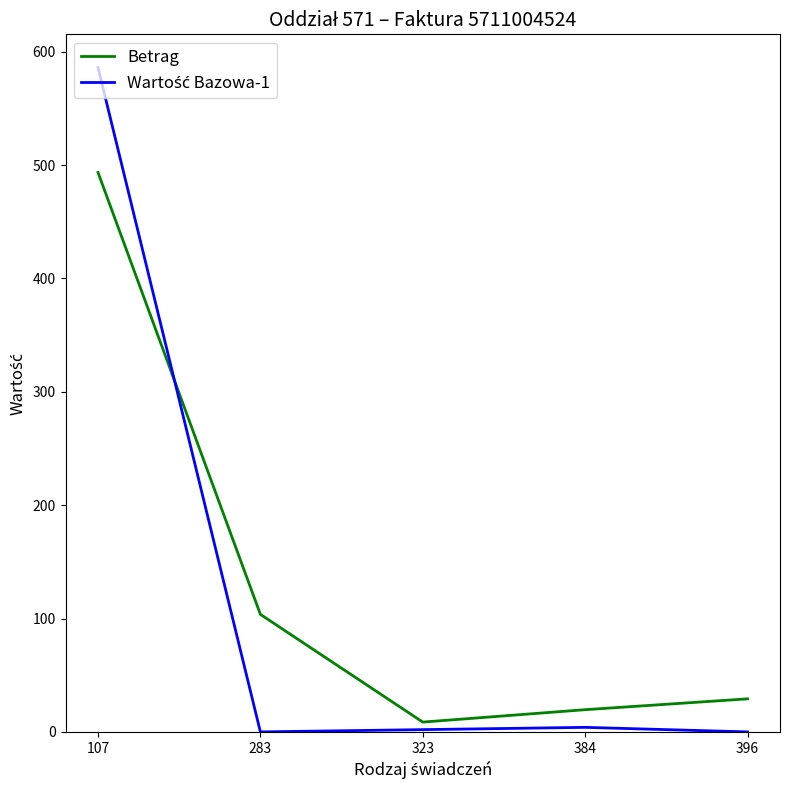

The value of Betrag at 384 is 19.6. True or false?

True